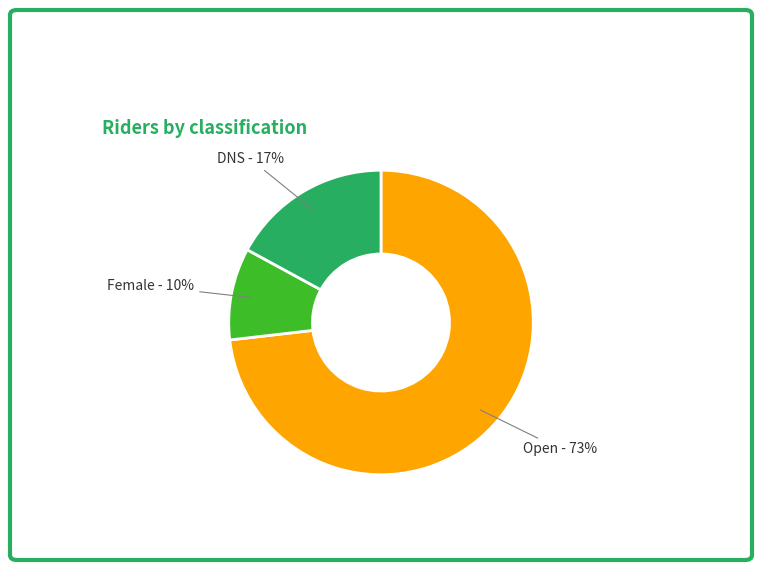

Which has a higher value, Open or Female?

Open